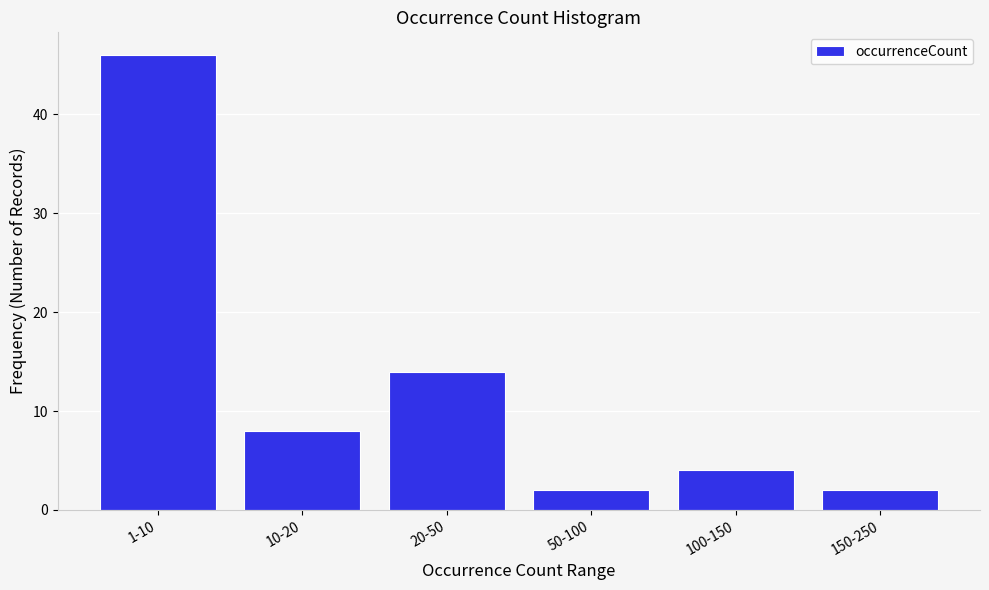

Reading right to left, extract all data points from this chart.

2	4	2	14	8	46